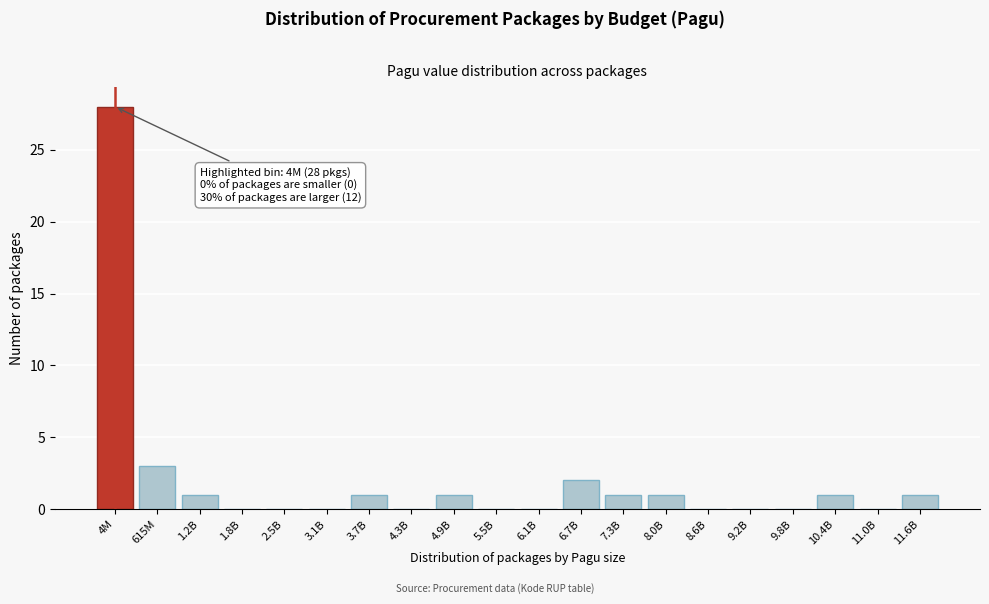

Reading left to right, extract all data points from this chart.

4M=28	615M=3	1.2B=1	1.8B=0	2.5B=0	3.1B=0	3.7B=1	4.3B=0	4.9B=1	5.5B=0	6.1B=0	6.7B=2	7.3B=1	8.0B=1	8.6B=0	9.2B=0	9.8B=0	10.4B=1	11.0B=0	11.6B=1